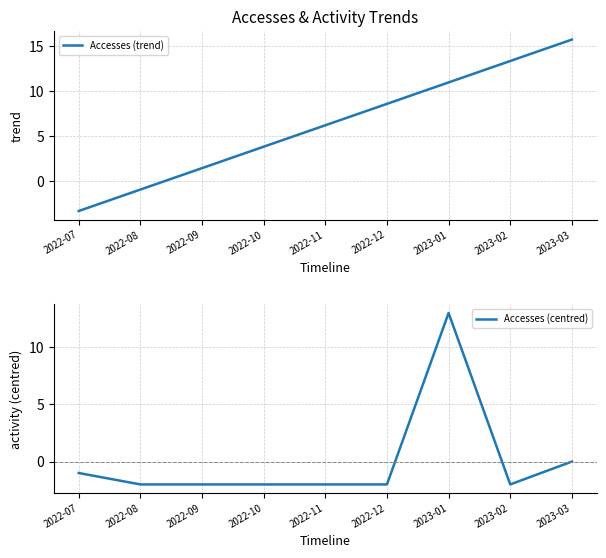

Which category has the lowest value in the Accesses (trend) series?

2022-07